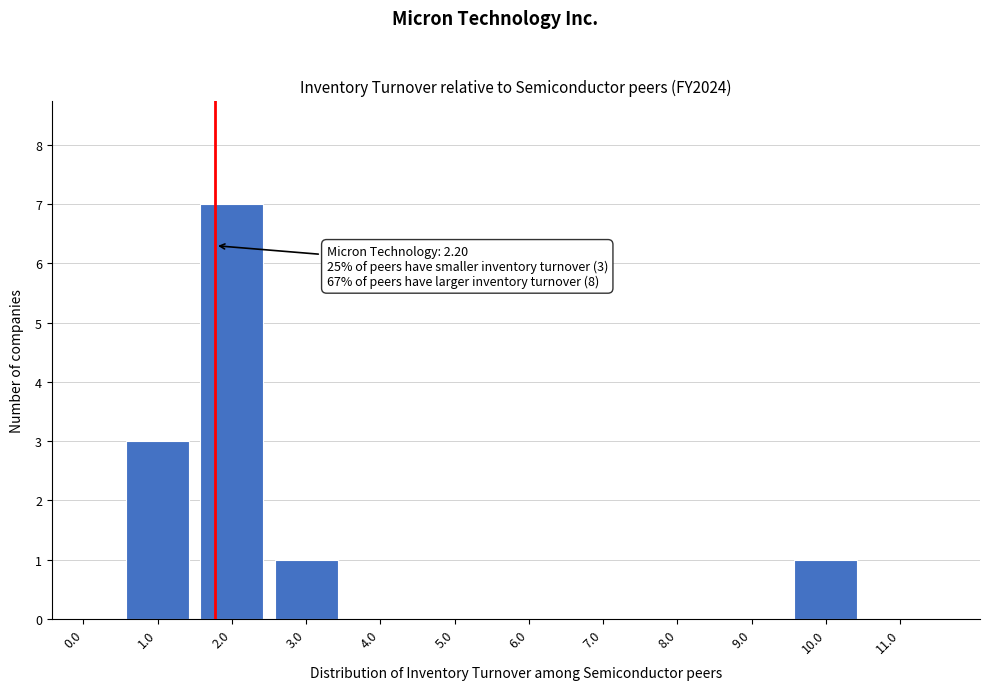

Reading left to right, list all the values displayed in this chart.

0.0=0	1.0=3	2.0=7	3.0=1	4.0=0	5.0=0	6.0=0	7.0=0	8.0=0	9.0=0	10.0=1	11.0=0